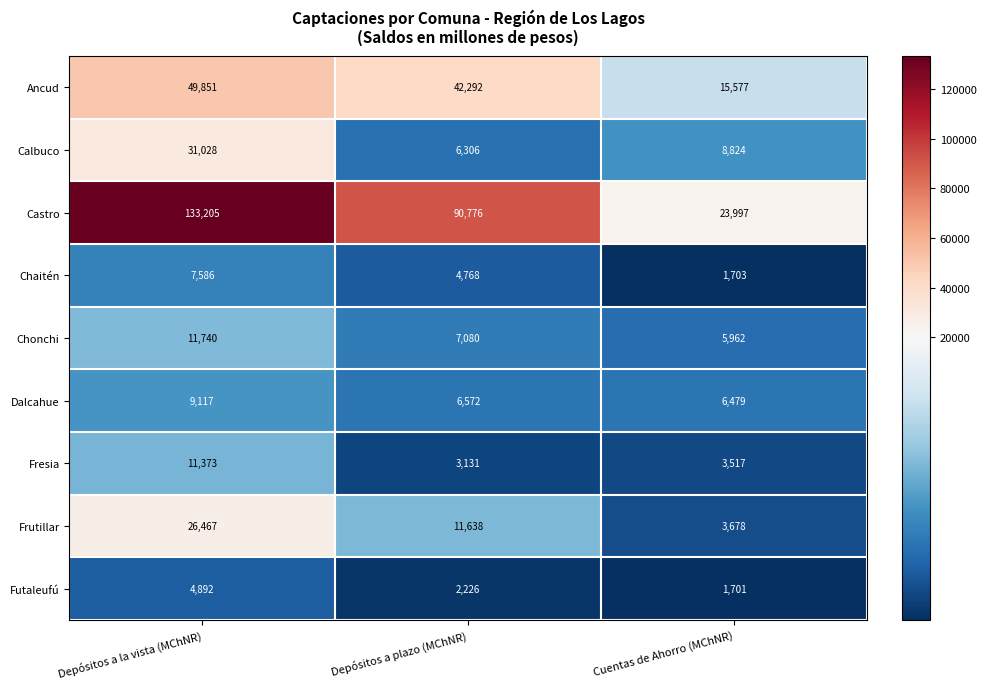

What is the difference between the highest and lowest values at Cuentas de Ahorro (MChNR)?

22296